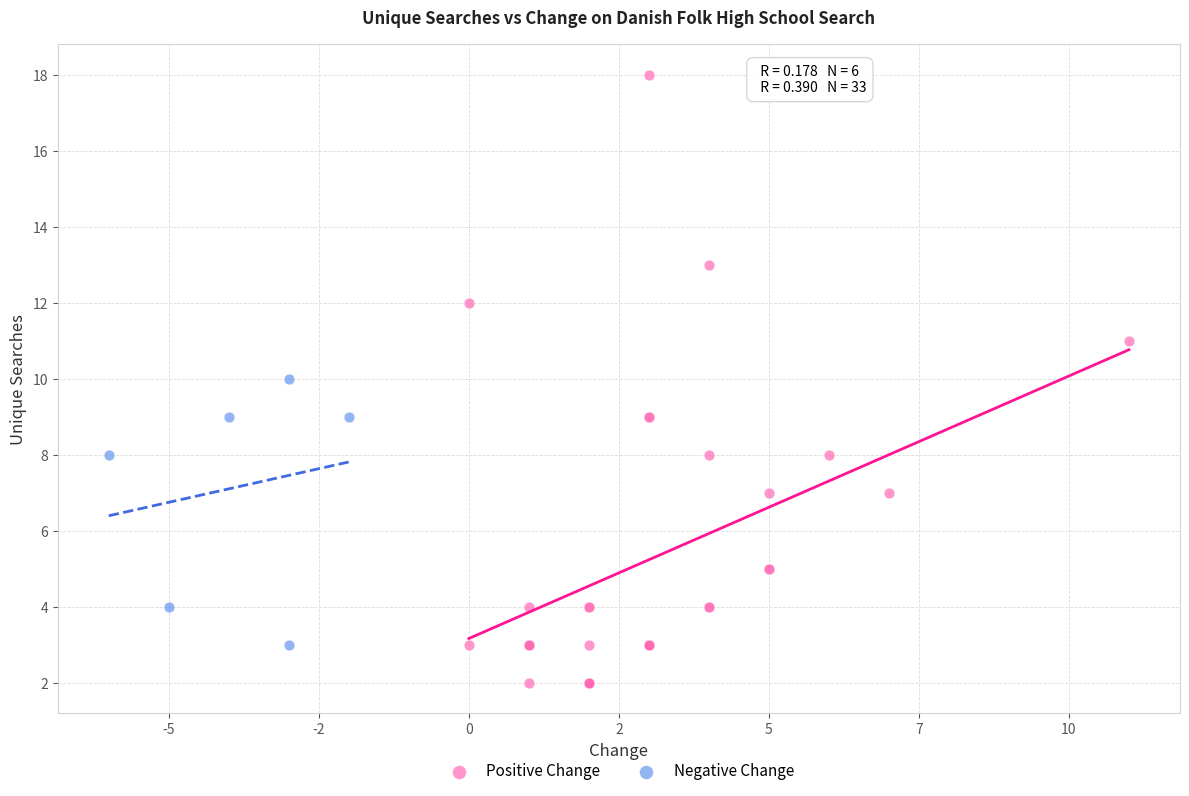

Which series reaches the maximum Y coordinate?

Positive Change